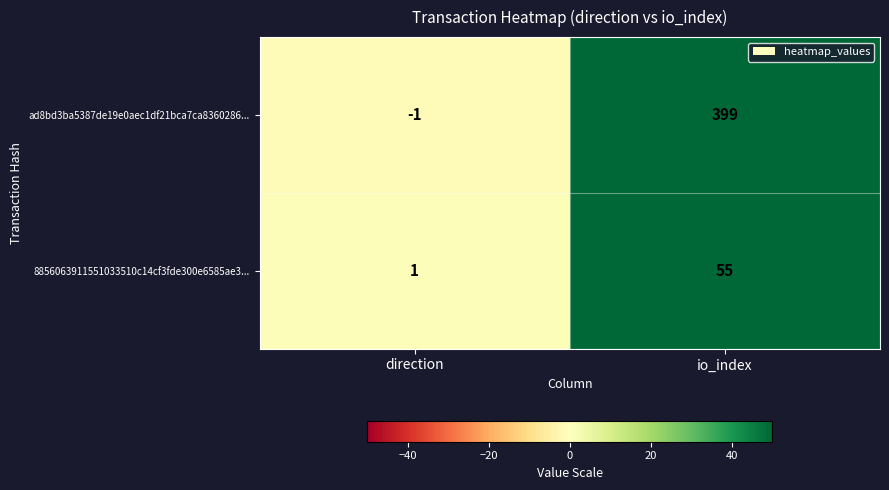

At which label does 8856063911551033510c14cf3fde300e6585ae3... reach its peak?

io_index